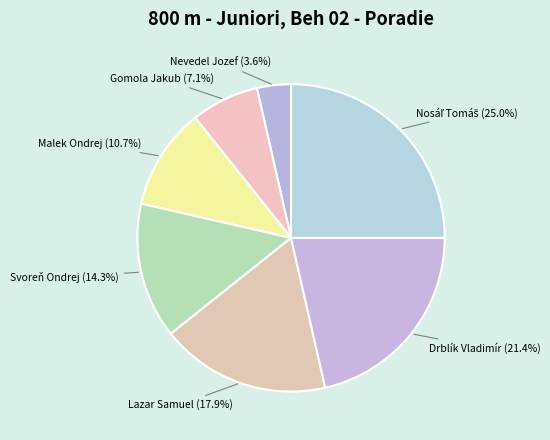

Approximately how many times larger is the value at Svoreň Ondrej compared to Drblík Vladimír?

0.7